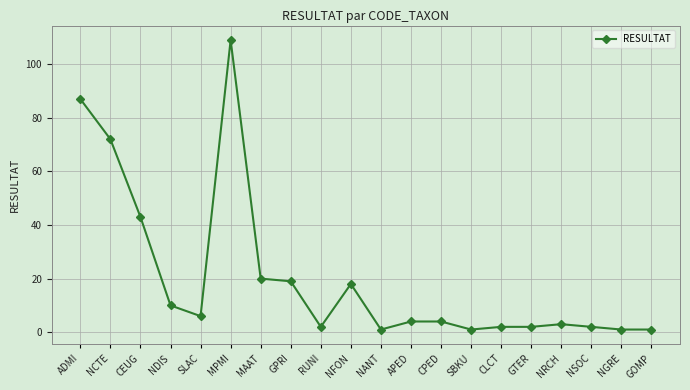

What is the greatest value displayed?

109